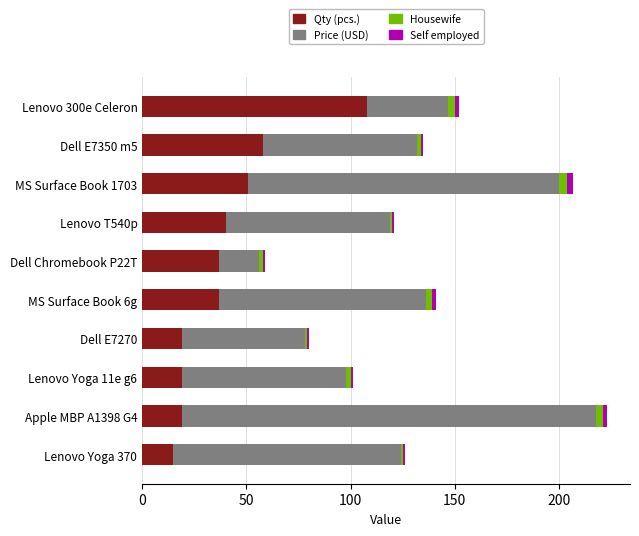

What is the difference between the maximum and minimum values in the Qty (pcs.) series?

93